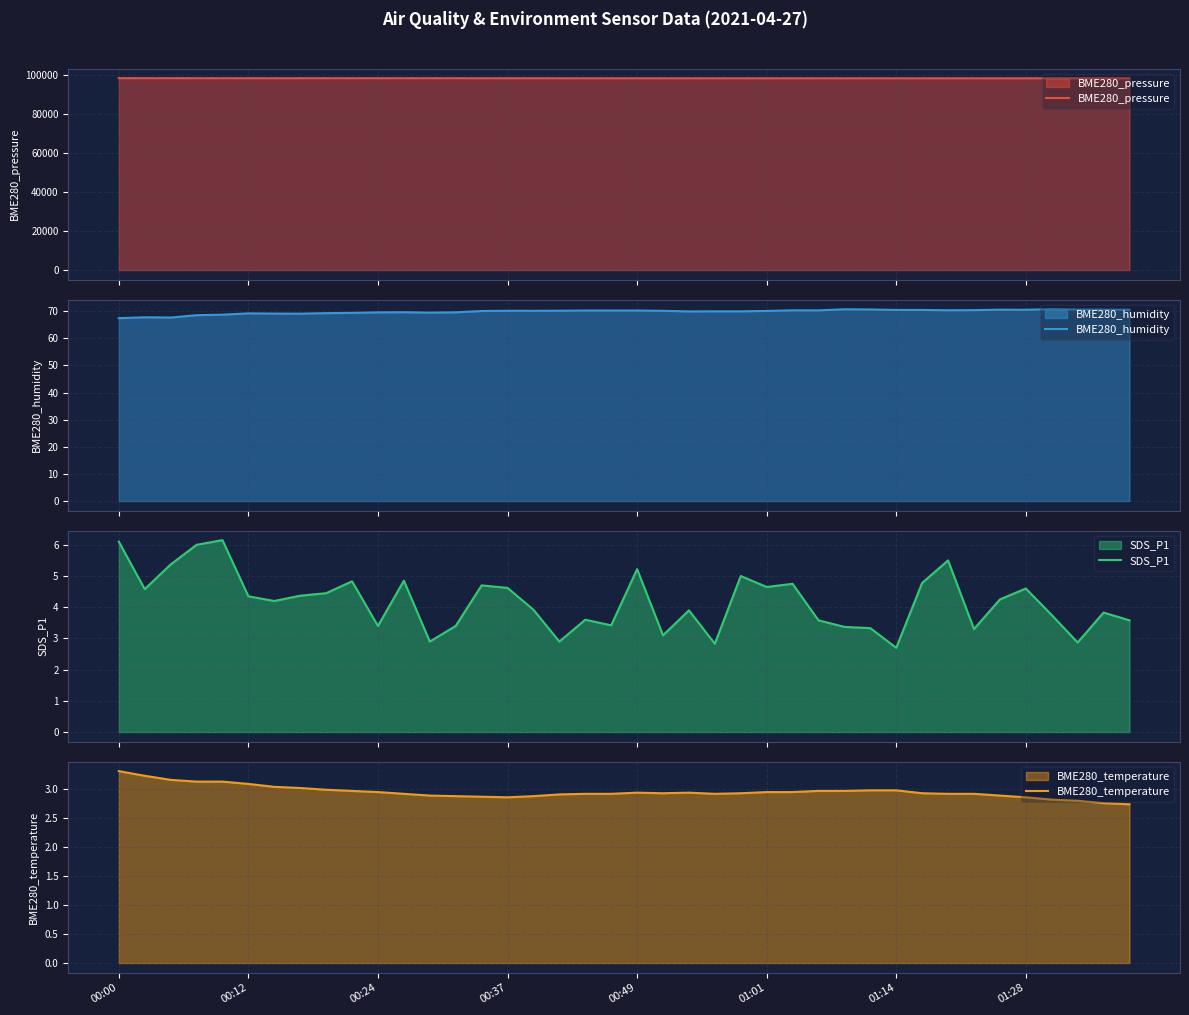

How many interior local peaks does the BME280_pressure series have?

9